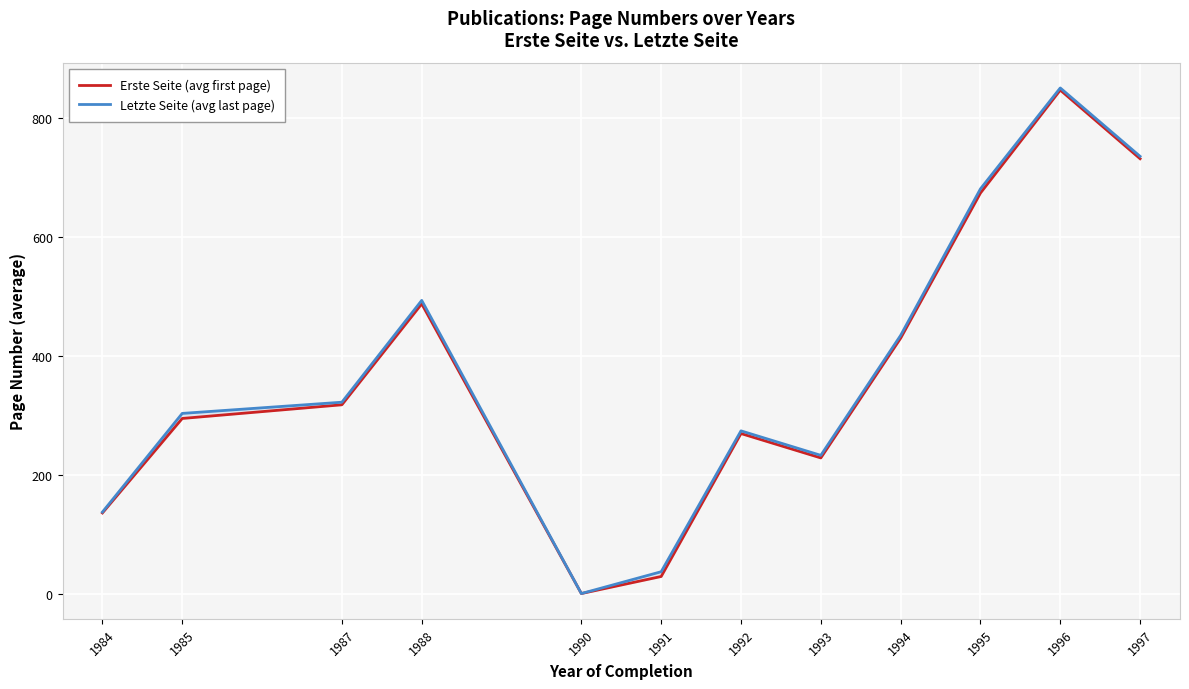

The value of Erste Seite (avg first page) at 1990 is 1.3. True or false?

False